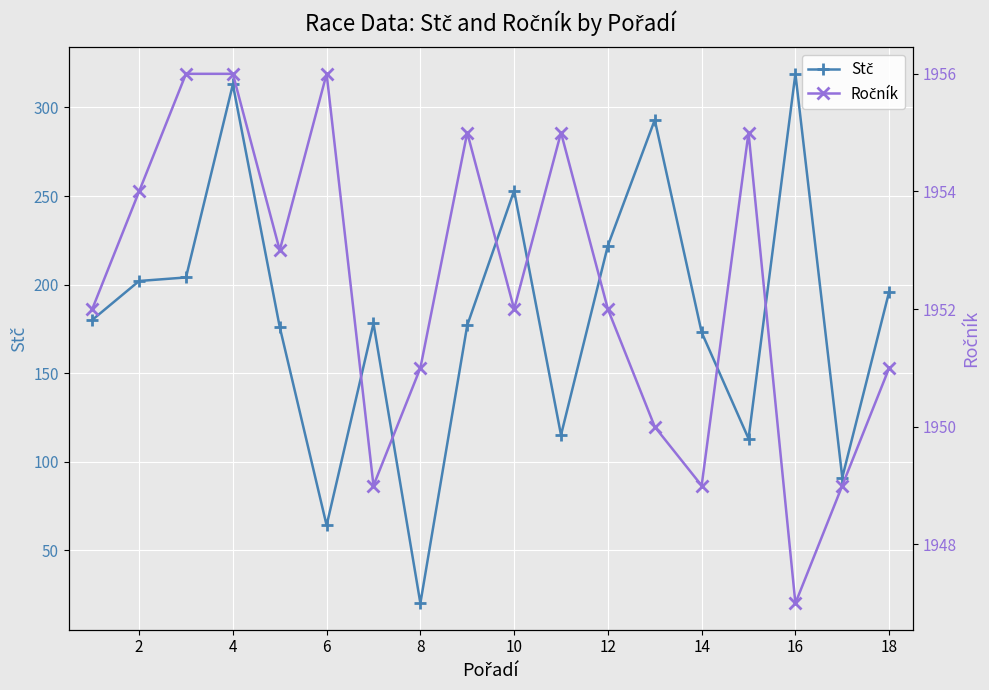

How many data points in Ročník are less than 1952?

7